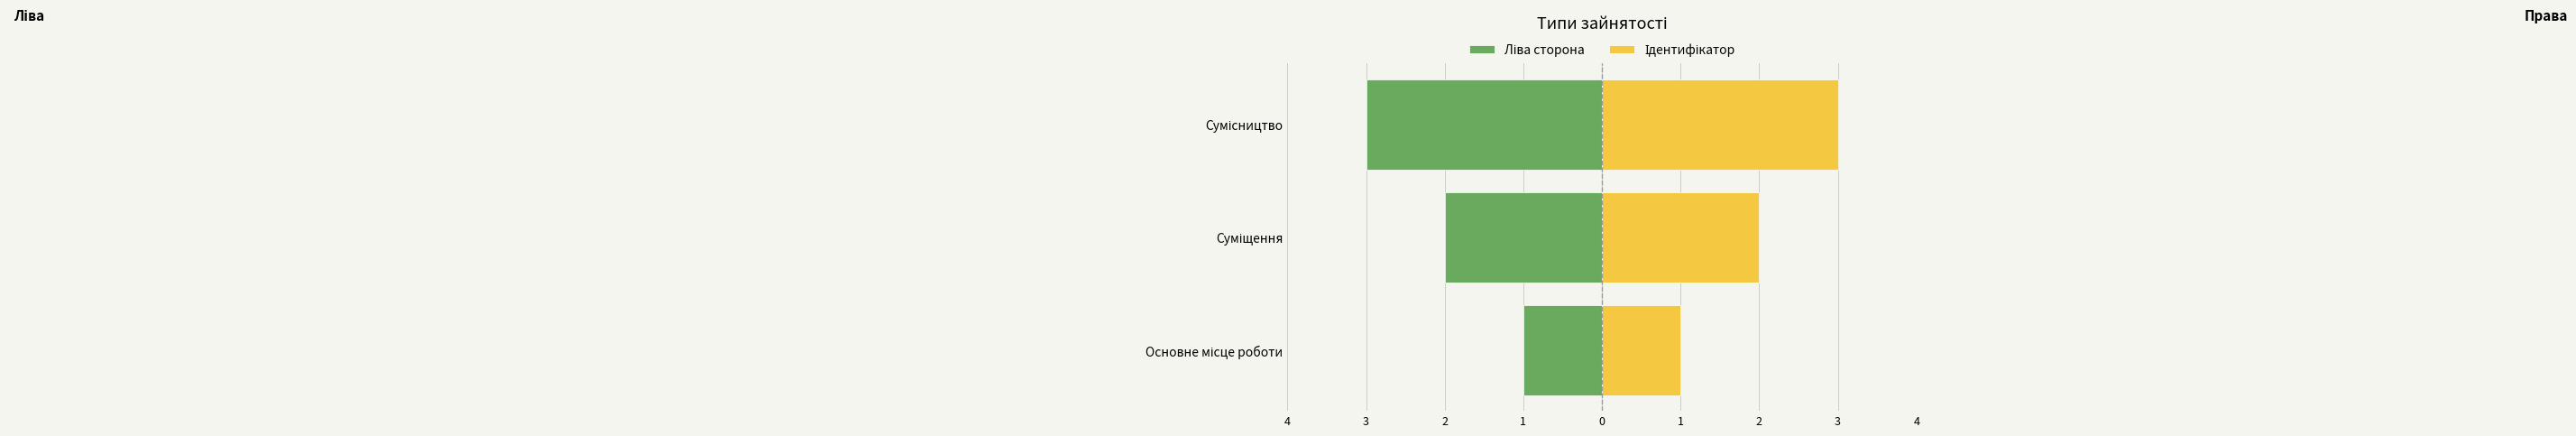

What is the highest value of the Ідентифікатор series?

3